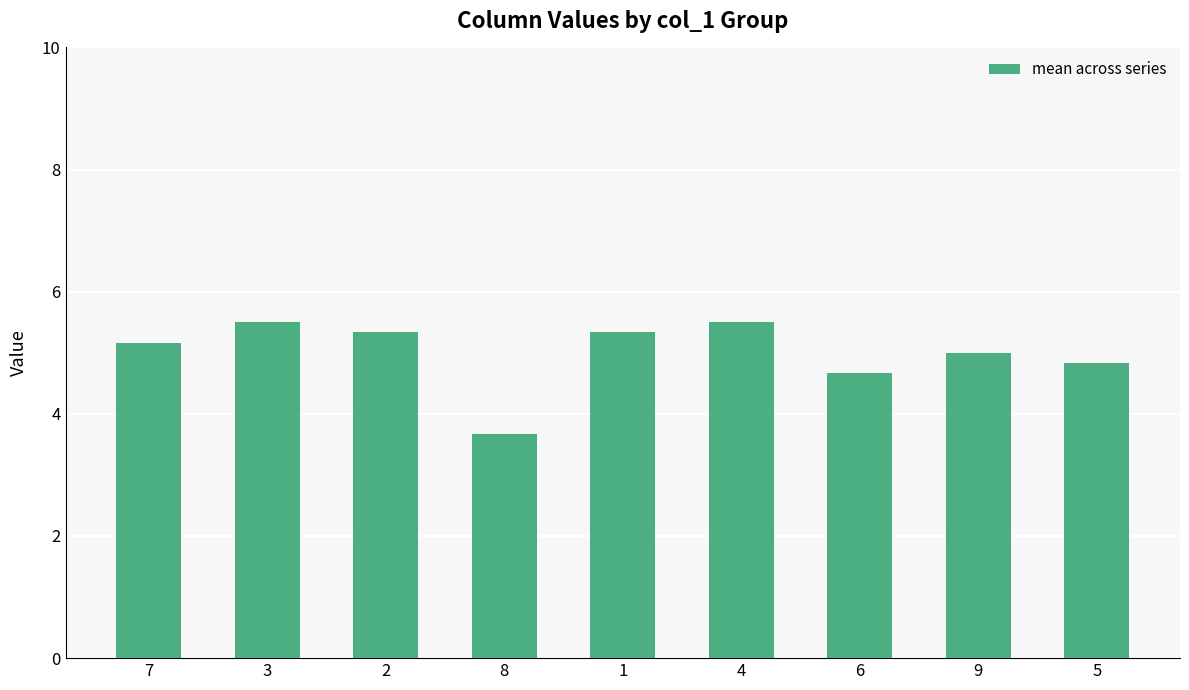

Are the bars grouped side by side (vs. stacked)?

No